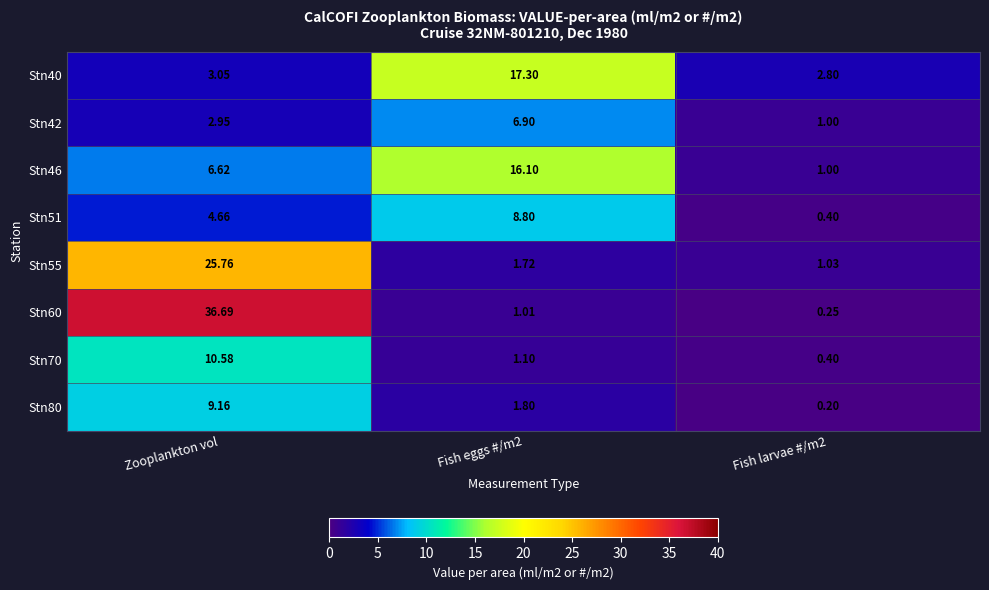

At how many categories does at least one series exceed 17?

2